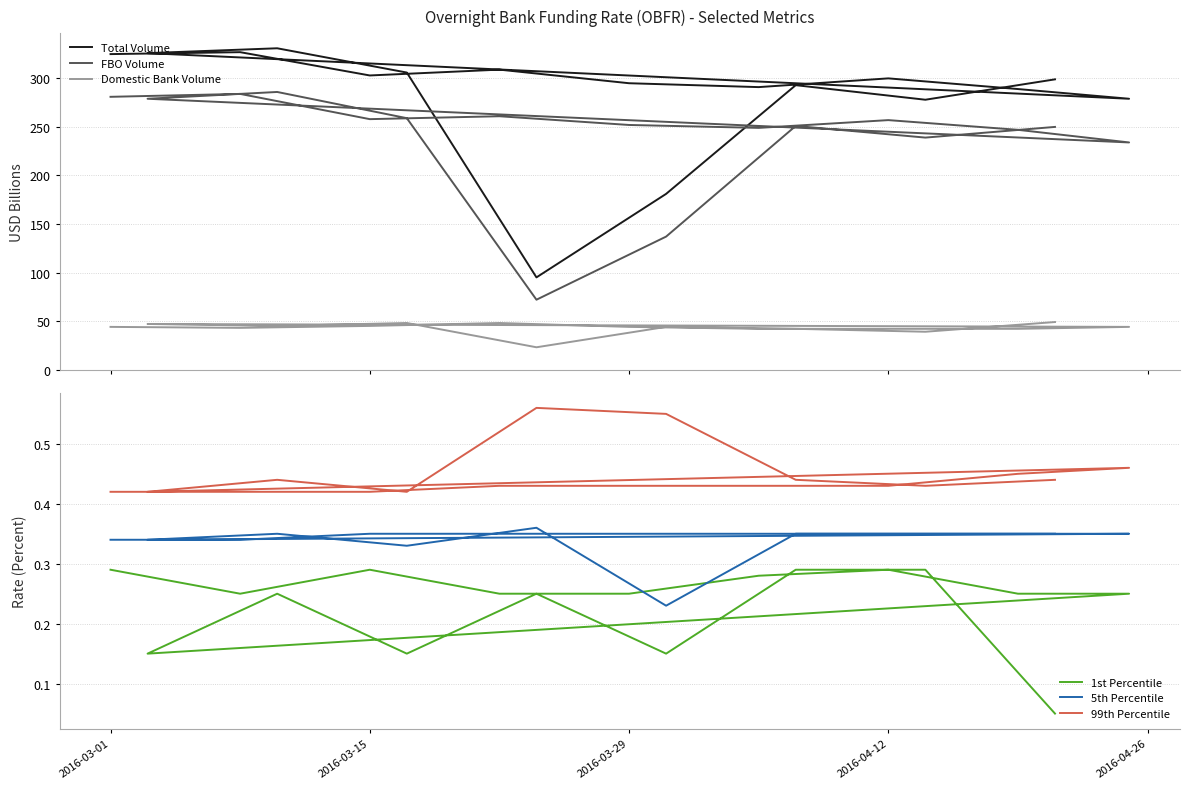

What position from the left is 2016-03-29?

5